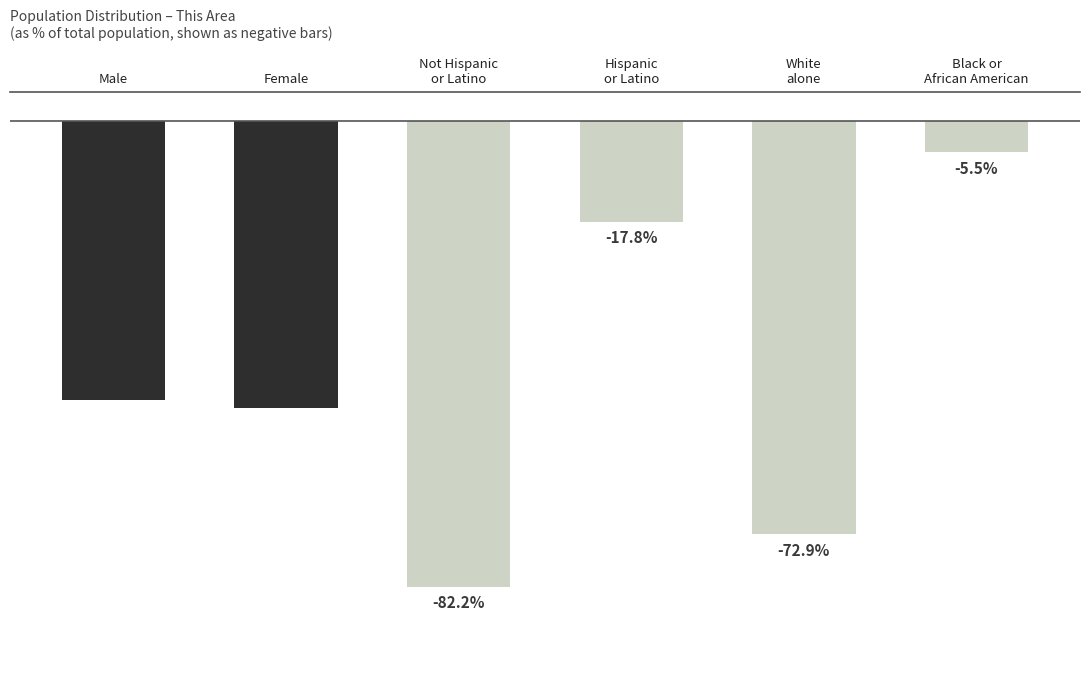

Which label corresponds to the largest value in the chart?

Black or
African American